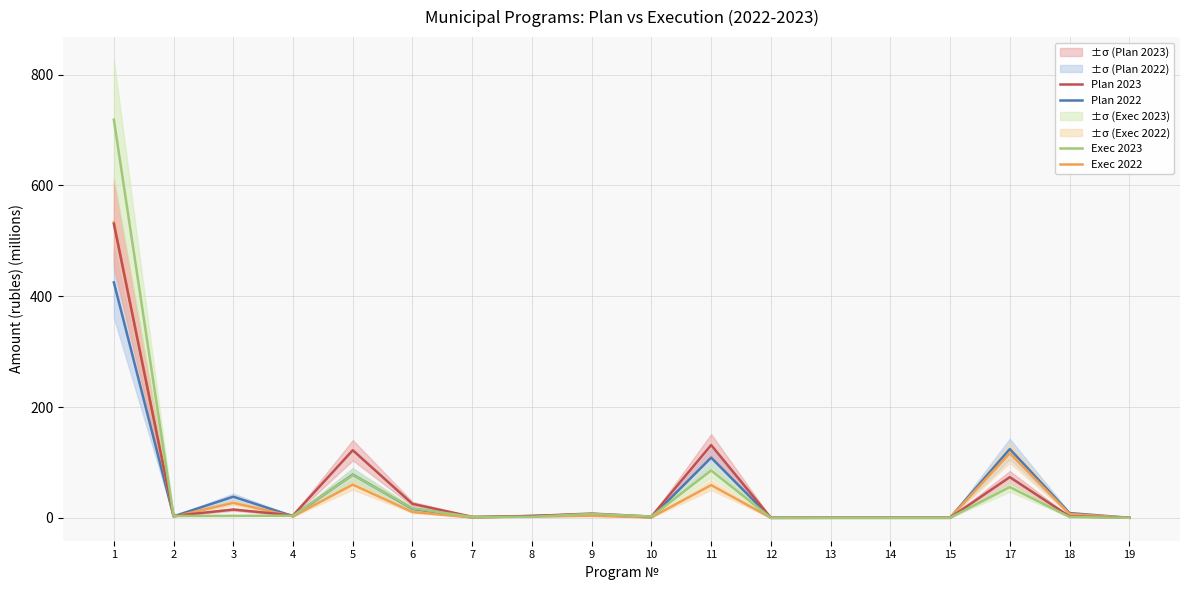

Reading right to left, what are all the values shown in this chart?

Plan 2022: 19=0.1	18=8.6	17=124.2	15=0.0	14=0.1	13=0.1	12=0.0	11=108.7	10=0.8	9=6.4	8=3.4	7=0.6	6=16.2	5=77.9	4=3.0	3=38.1	2=2.7	1=425.0
Exec 2022: 19=0.1	18=6.9	17=116.7	15=0.0	14=0.1	13=0.0	12=0.0	11=59.1	10=0.8	9=3.7	8=2.4	7=0.6	6=10.4	5=60.0	4=2.6	3=27.1	2=2.1	1=533.5
Plan 2023: 19=0.1	18=2.7	17=73.5	15=0.1	14=0.1	13=0.1	12=0.0	11=131.4	10=2.3	9=7.7	8=3.3	7=1.9	6=25.2	5=122.1	4=4.4	3=14.9	2=3.4	1=530.8
Exec 2023: 19=0.1	18=1.6	17=55.6	15=0.1	14=0.0	13=0.1	12=0.0	11=85.6	10=2.3	9=7.1	8=1.9	7=1.7	6=17.2	5=77.3	4=3.9	3=3.6	2=3.4	1=718.7